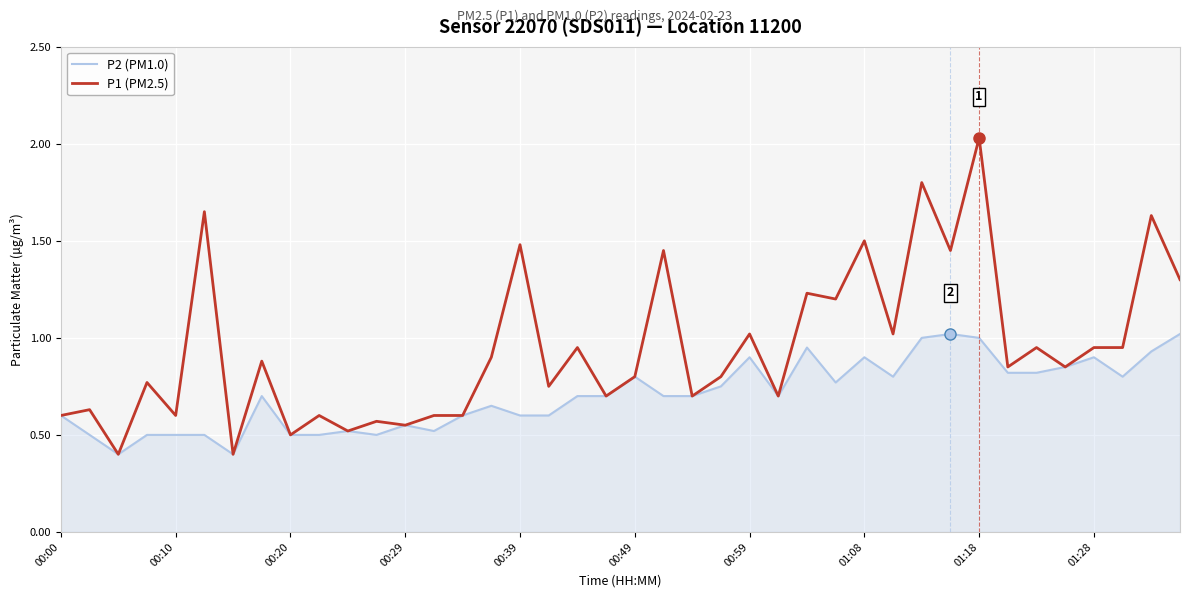

Which series has the largest total across all categories?

P1 (PM2.5)